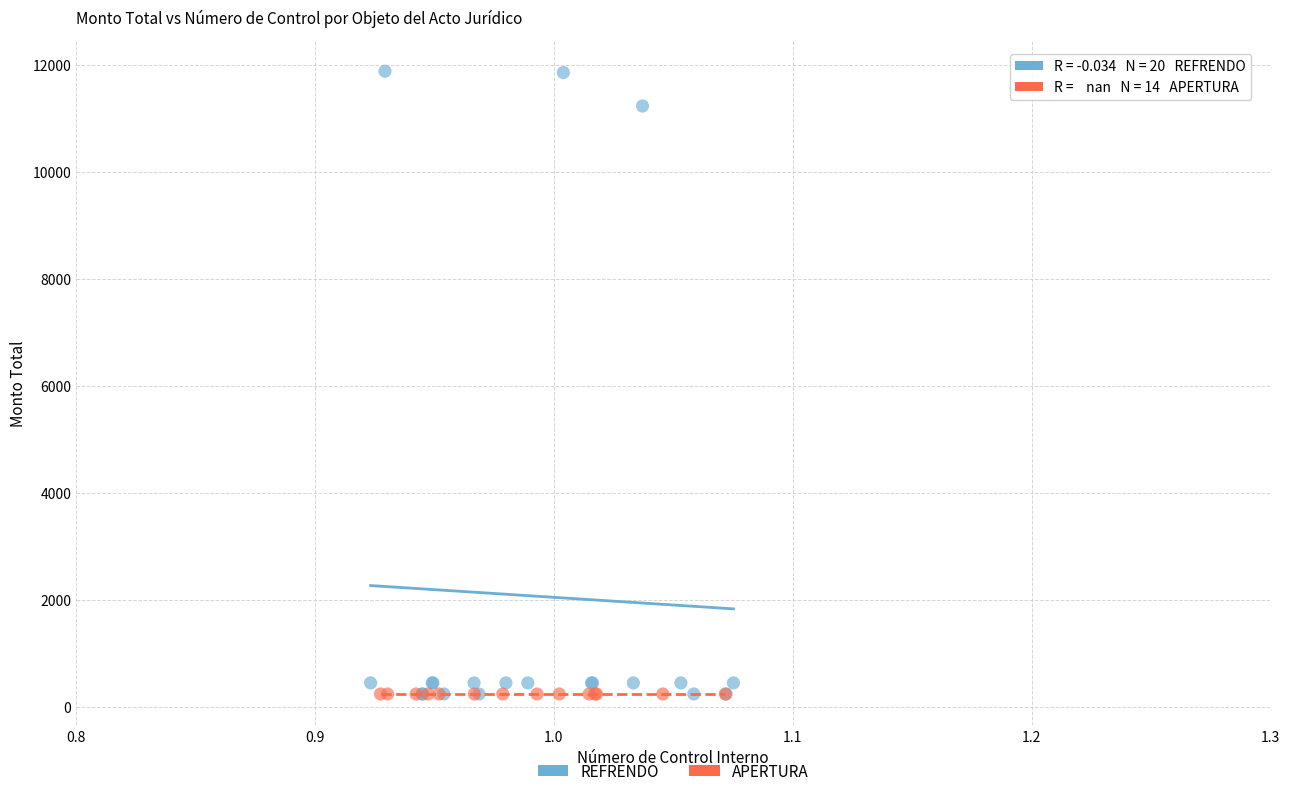

Which series reaches the maximum Y coordinate?

REFRENDO